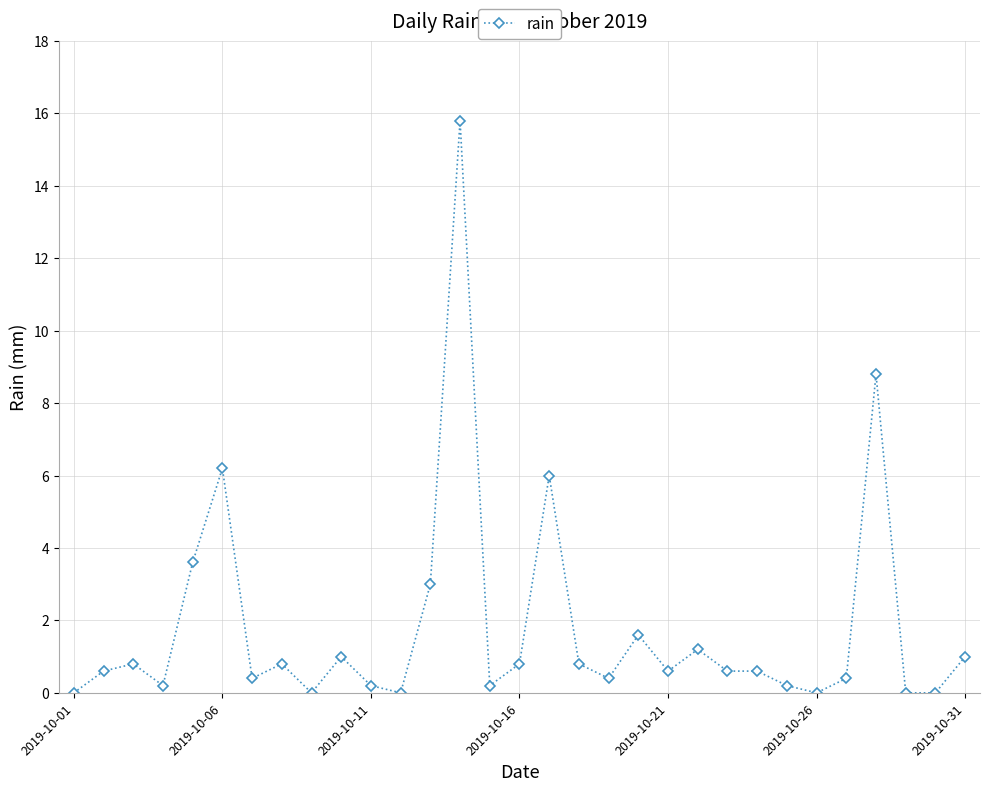

What is the average value?

1.8